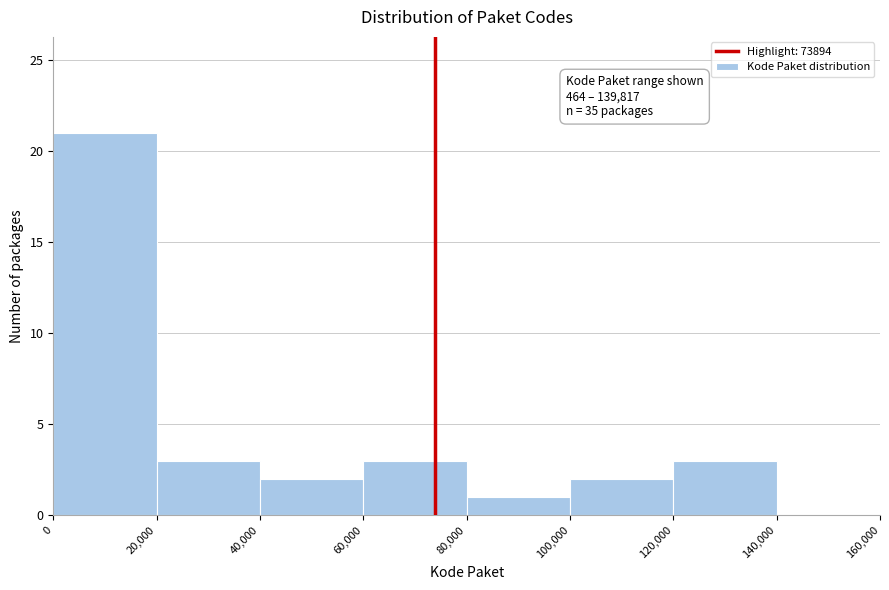

Over which range of the x-axis is the bar tallest?

0 to 20,000